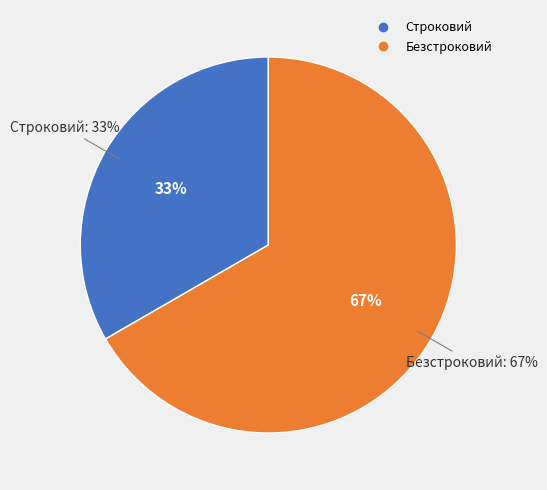

What percentage do Безстроковий and Строковий together represent?

100.0%